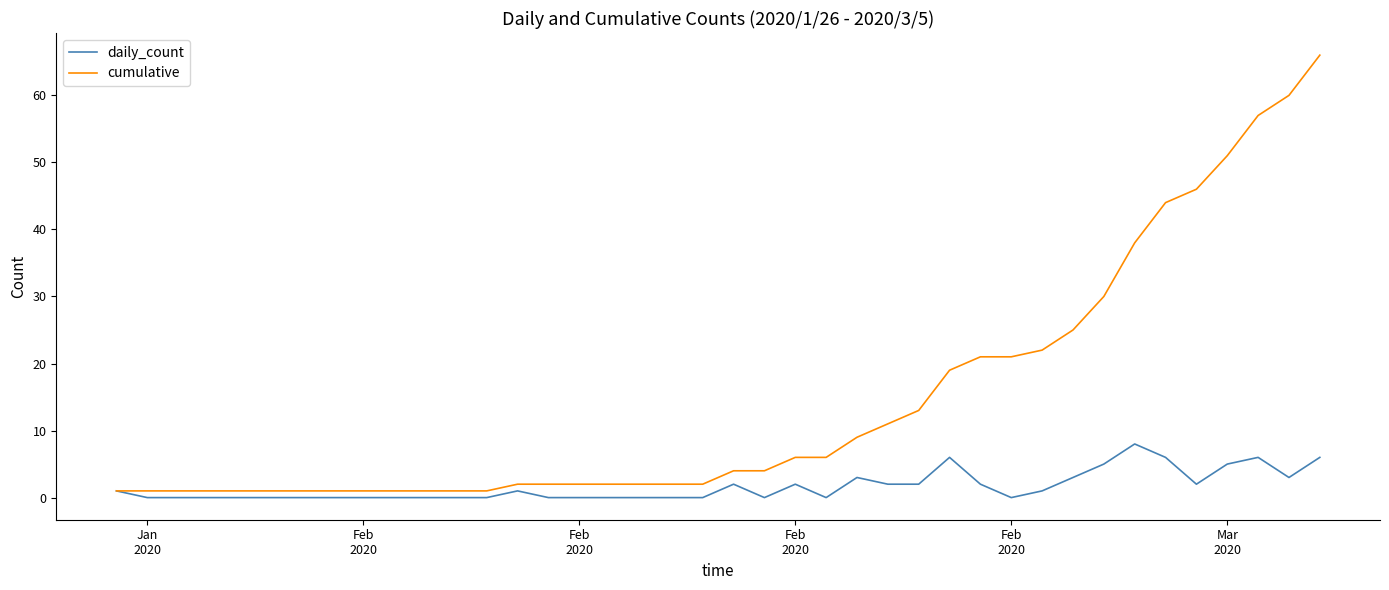

Which series has the largest range (max minus min)?

cumulative